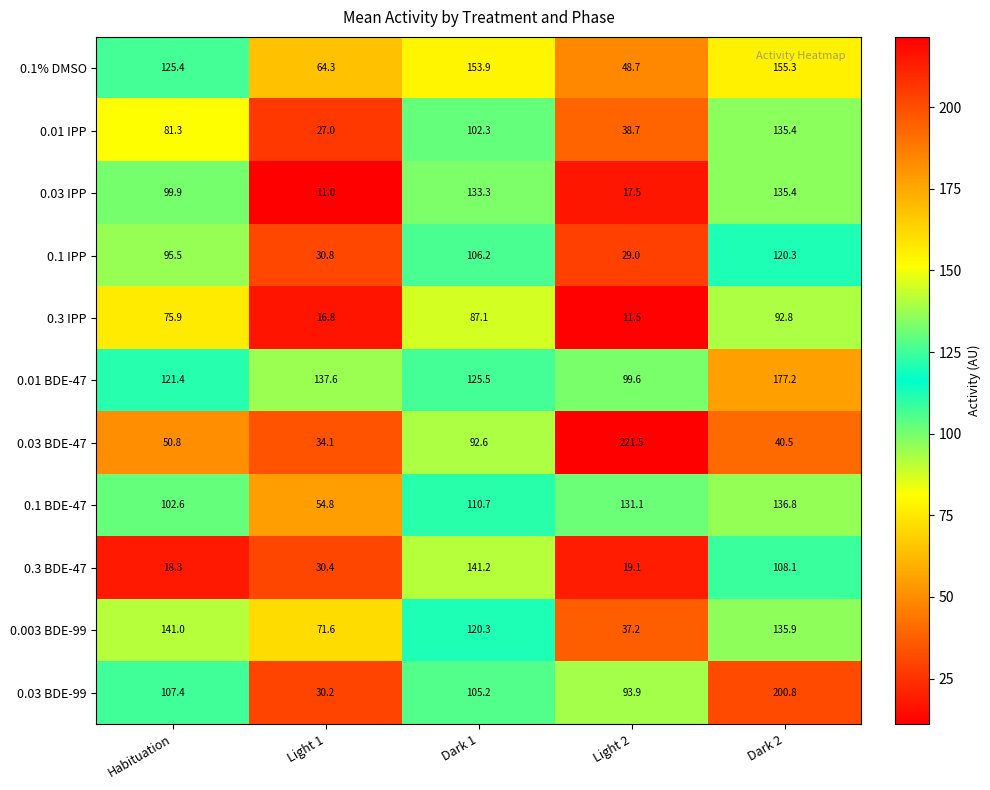

Which series has the largest total across all categories?

0.01 BDE-47